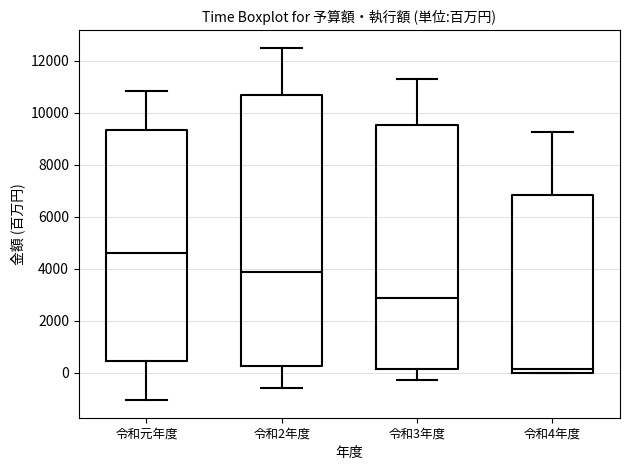

Reading left to right, read every box against the y-axis: the position of its median line, the range the box covers, and the ends of its whiskers. The values are not printed on the chart, so give them approximately, as read against the axis.

令和元年度: median 4600, box 400 to 9400, whiskers -1000 to 10800
令和2年度: median 3800, box 200 to 10600, whiskers -600 to 12400
令和3年度: median 2800, box 200 to 9600, whiskers -200 to 11400
令和4年度: median 200, box 0 to 6800, whiskers 0 to 9200